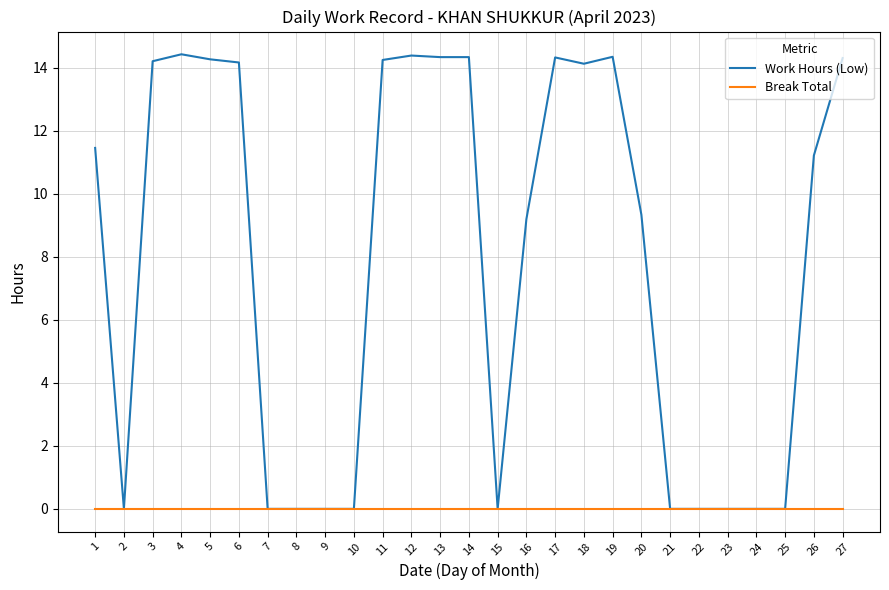

At which category does Work Hours (Low) reach its first local peak?

4